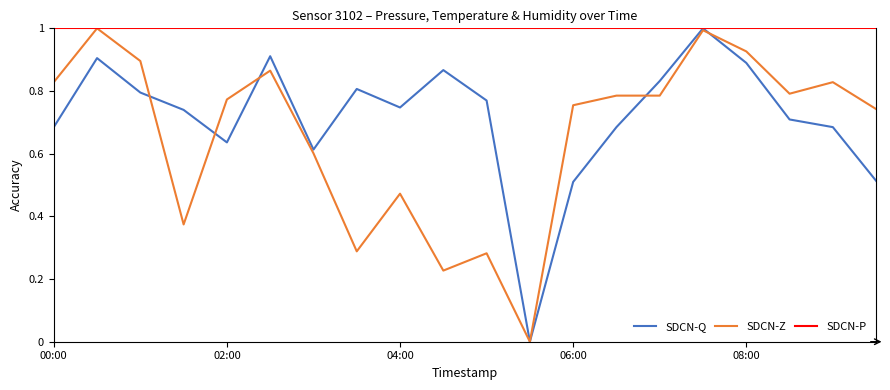

What are all the series names shown in the legend?

SDCN-Q, SDCN-Z, SDCN-P